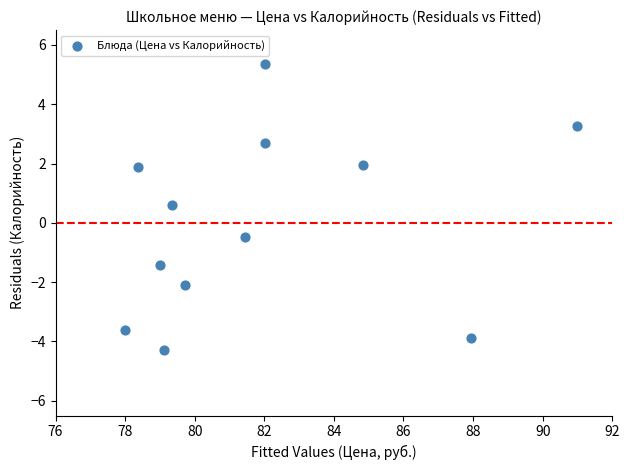

What is the range of Y values (max minus min)?

9.7